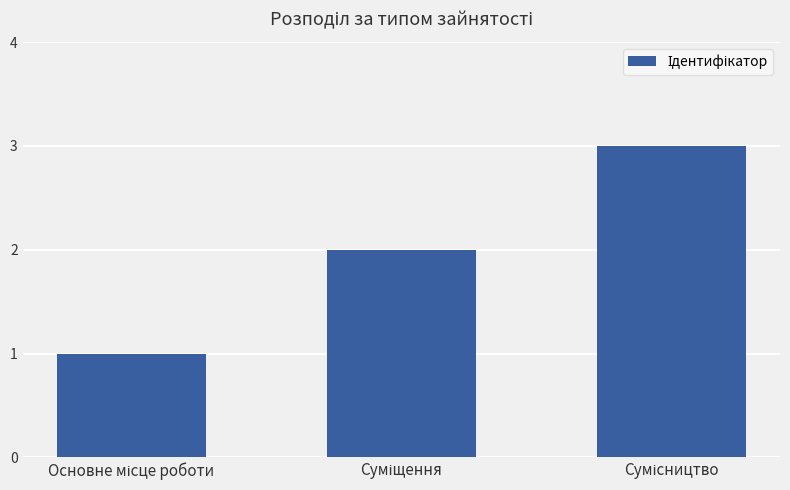

Count the values in the range 1 to 3.

3